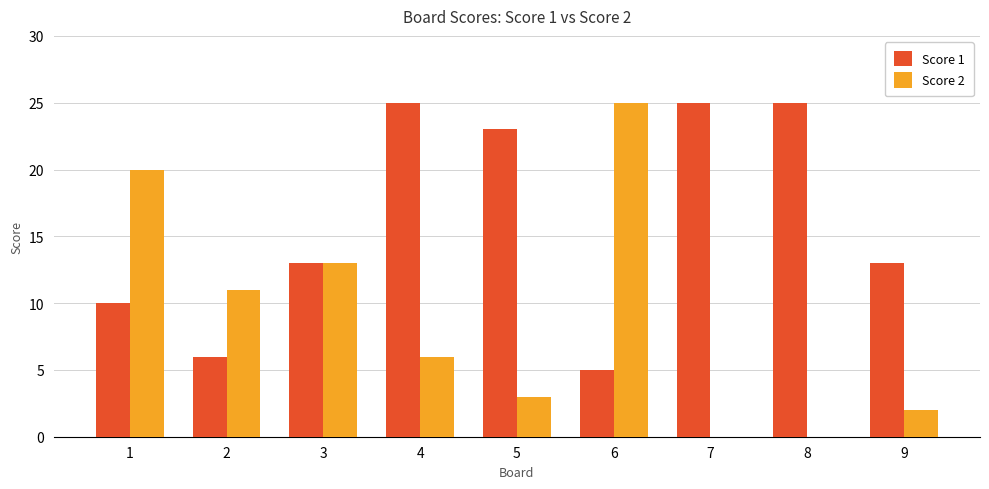

What is the maximum value shown in the chart?

25